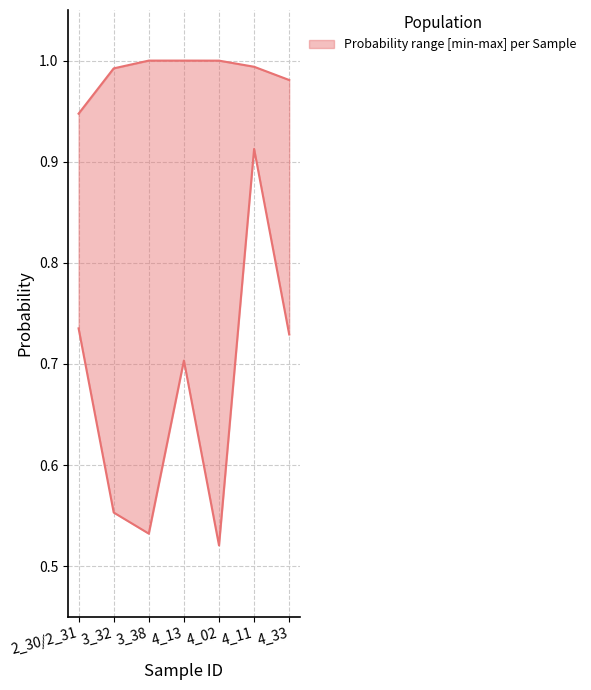

Which has a higher value, 4_13 or 4_33?

4_13